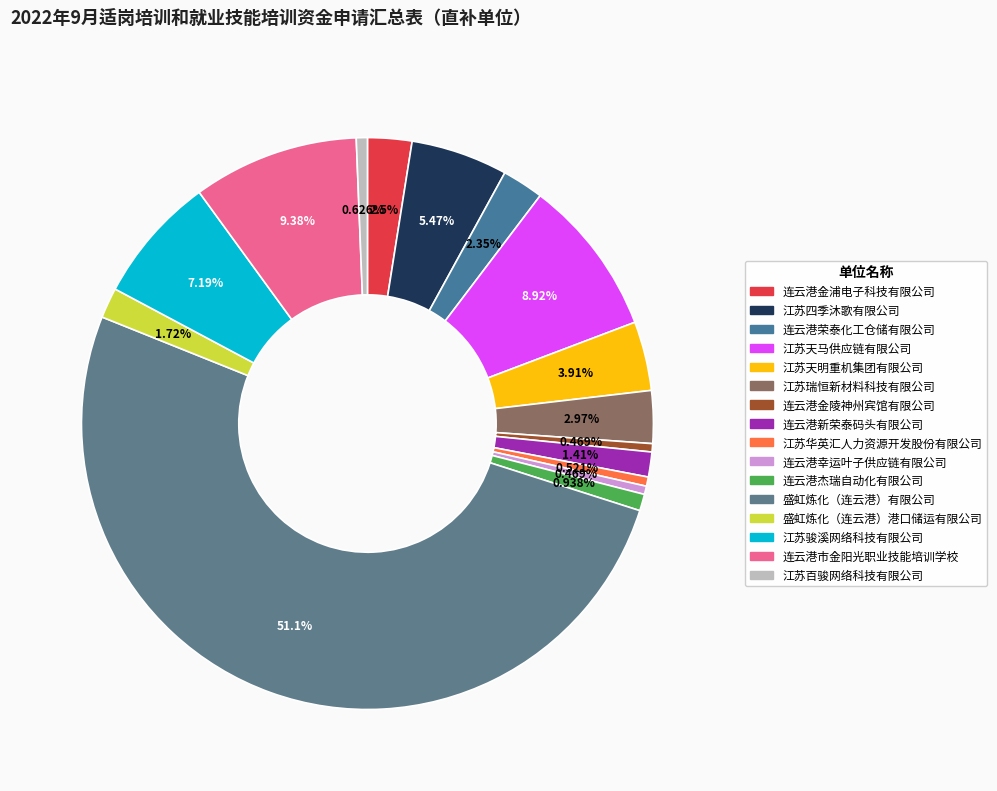

What percentage is the 盛虹炼化（连云港）有限公司 slice, to the nearest percent?

51%